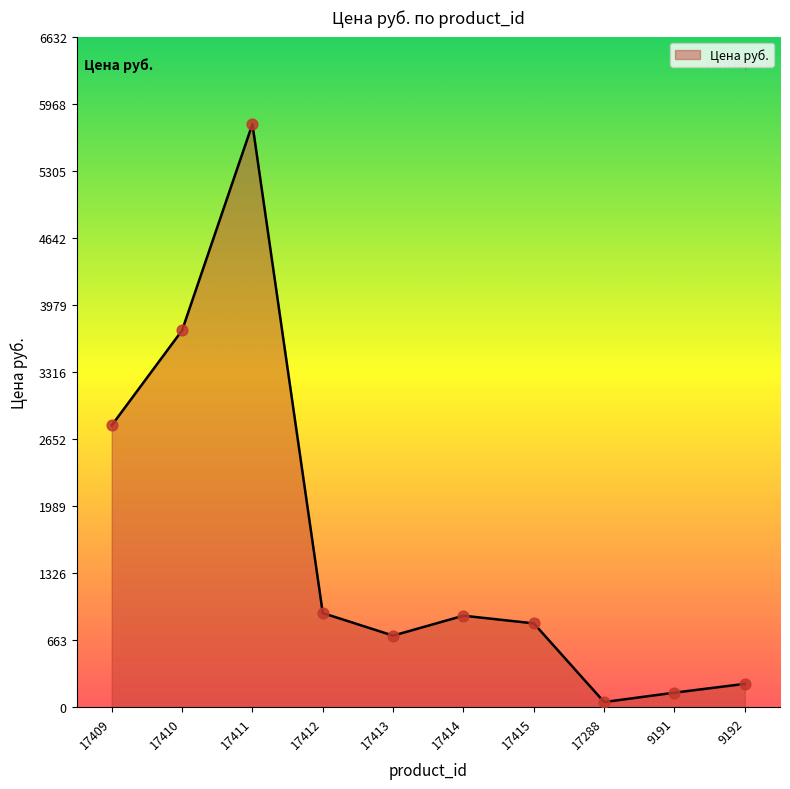

What is the change in value from 17411 to 17288?

-5715